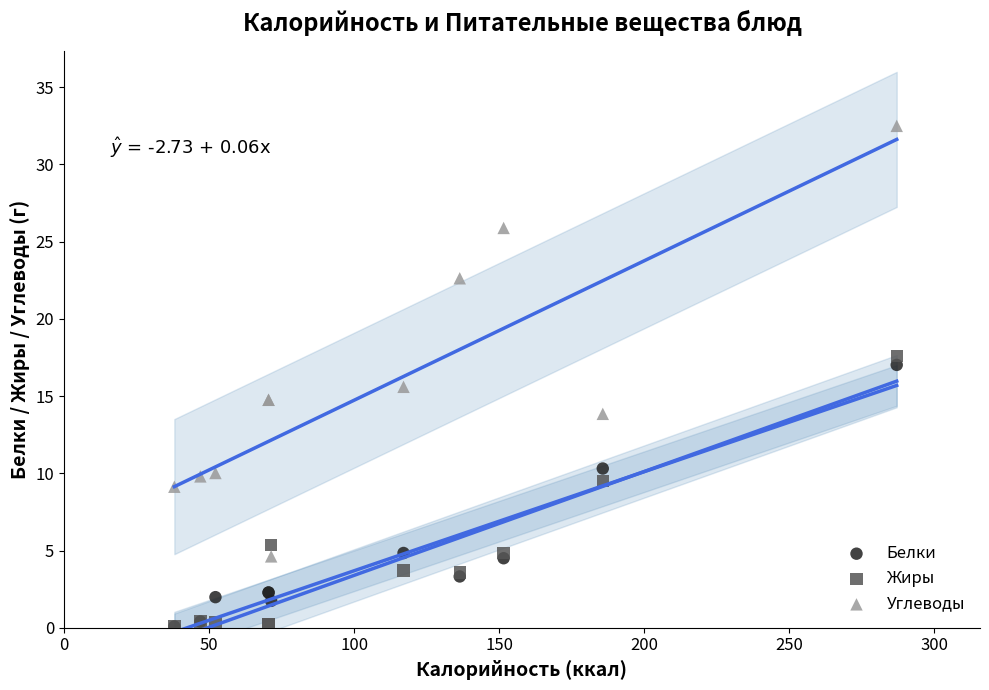

In the Углеводы series, what Y value is closest to 18?

15.6